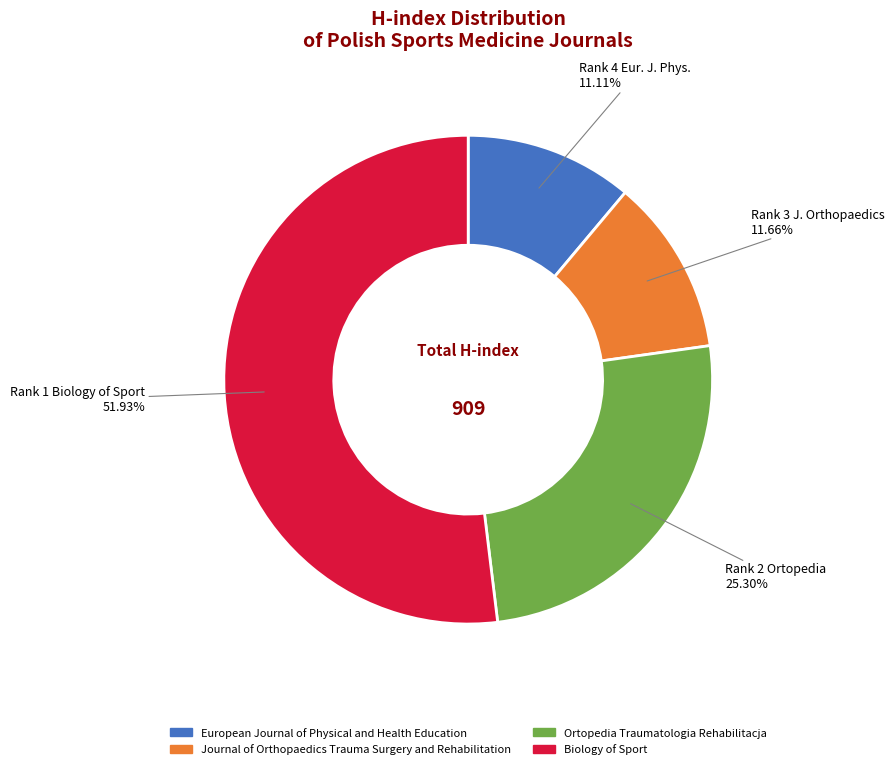

To the nearest percent, what percentage of the pie is Biology of Sport?

52%